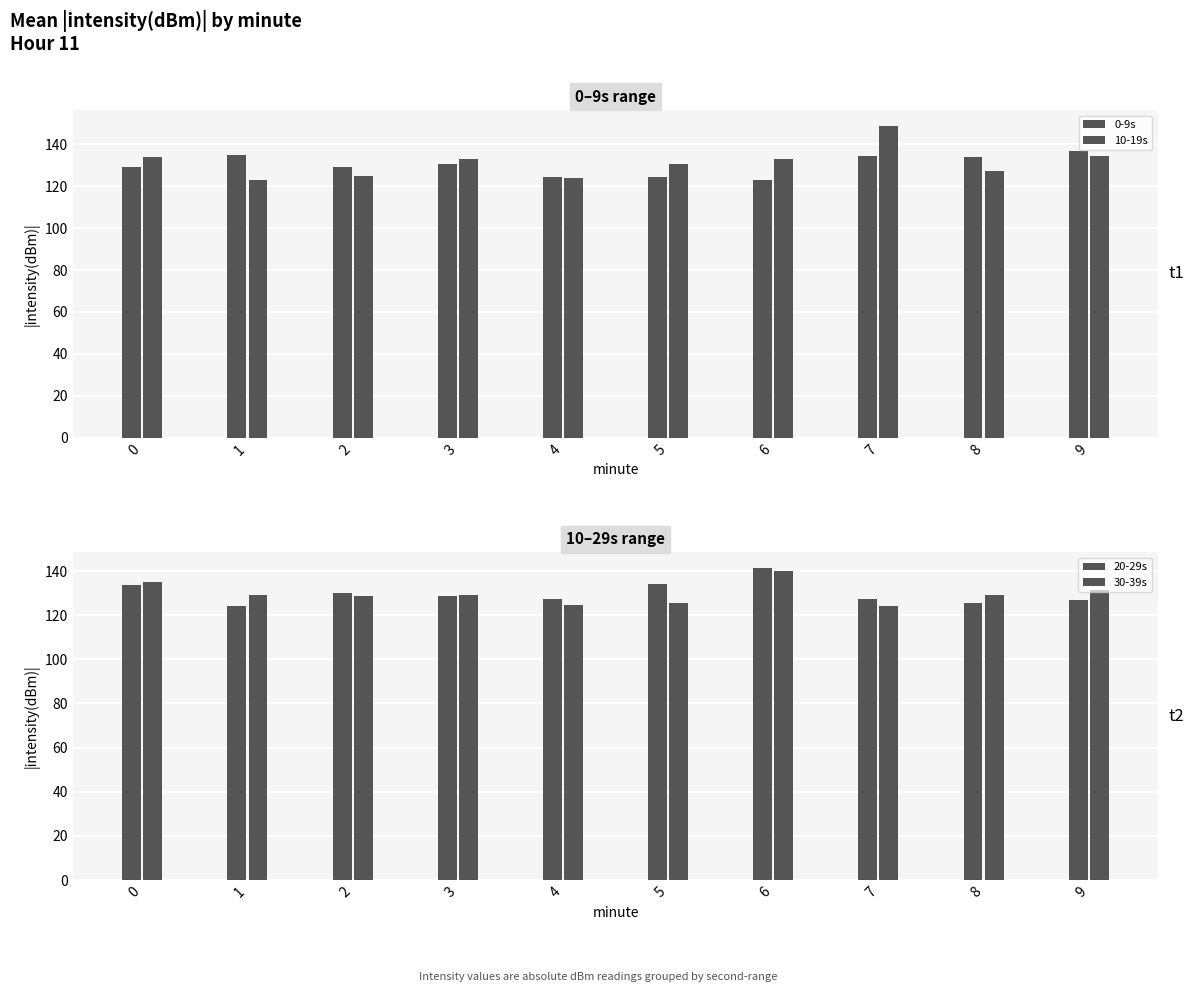

At how many categories does at least one series exceed 144?

1